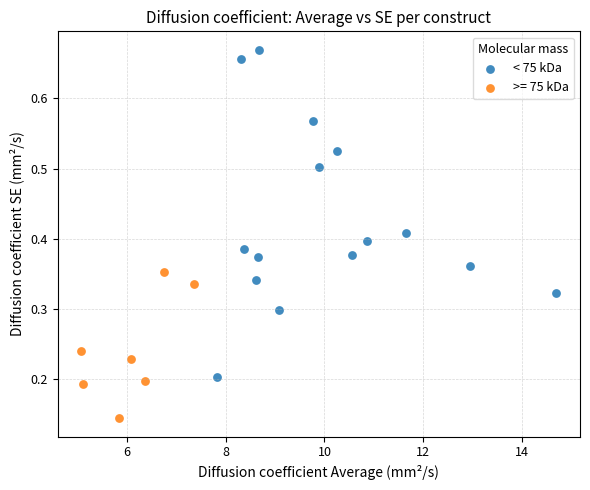

Which series has the widest spread of Y values?

< 75 kDa